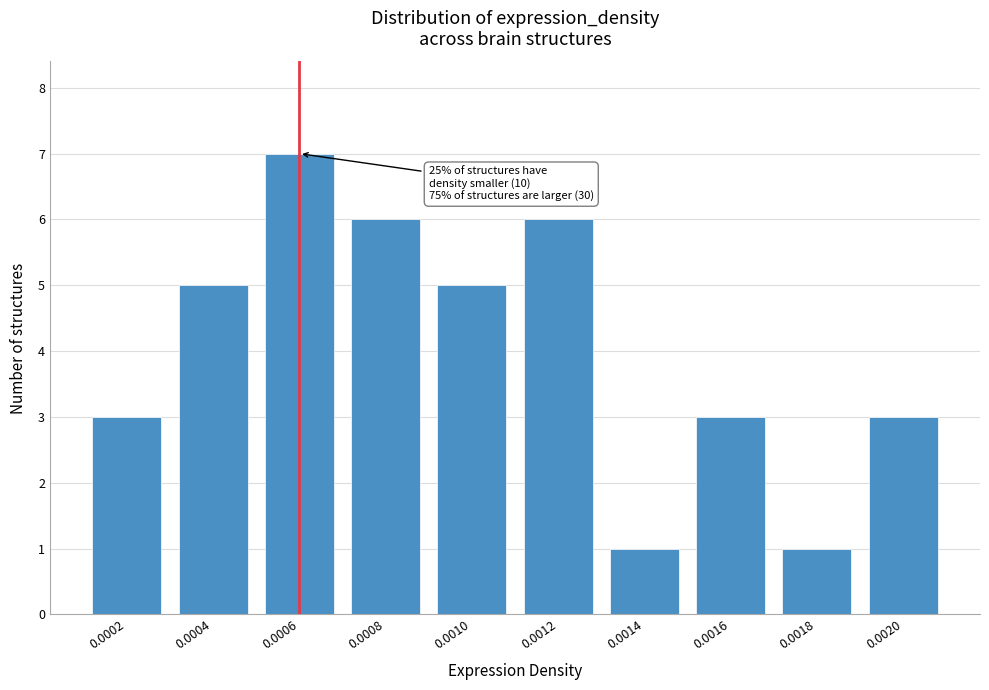

Reading right to left, list all the values displayed in this chart.

3	1	3	1	6	5	6	7	5	3